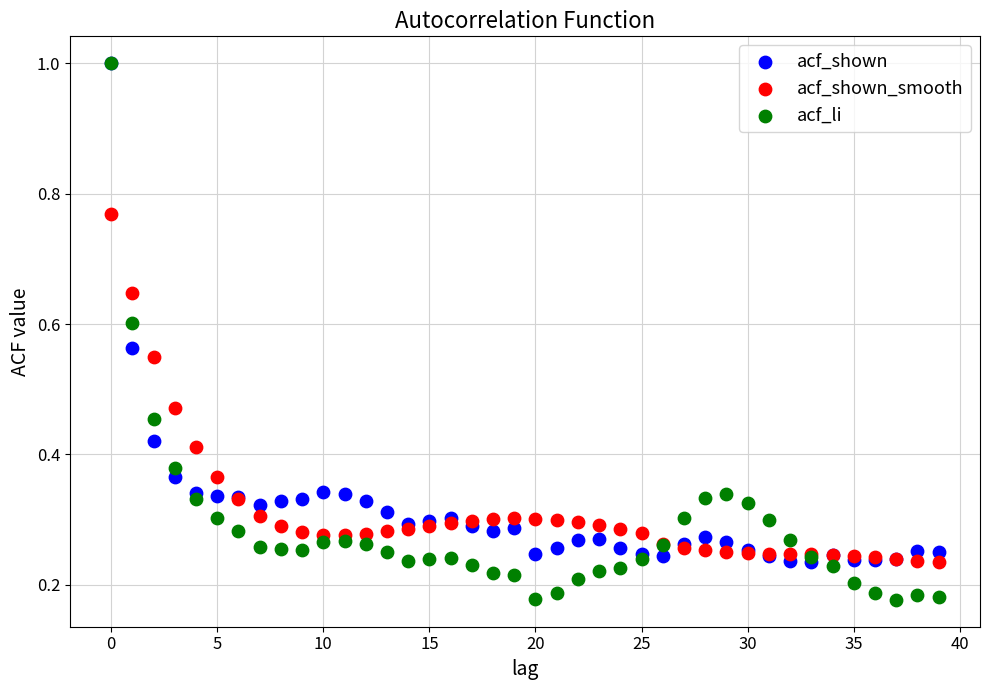

Which series has the widest spread of Y values?

acf_li